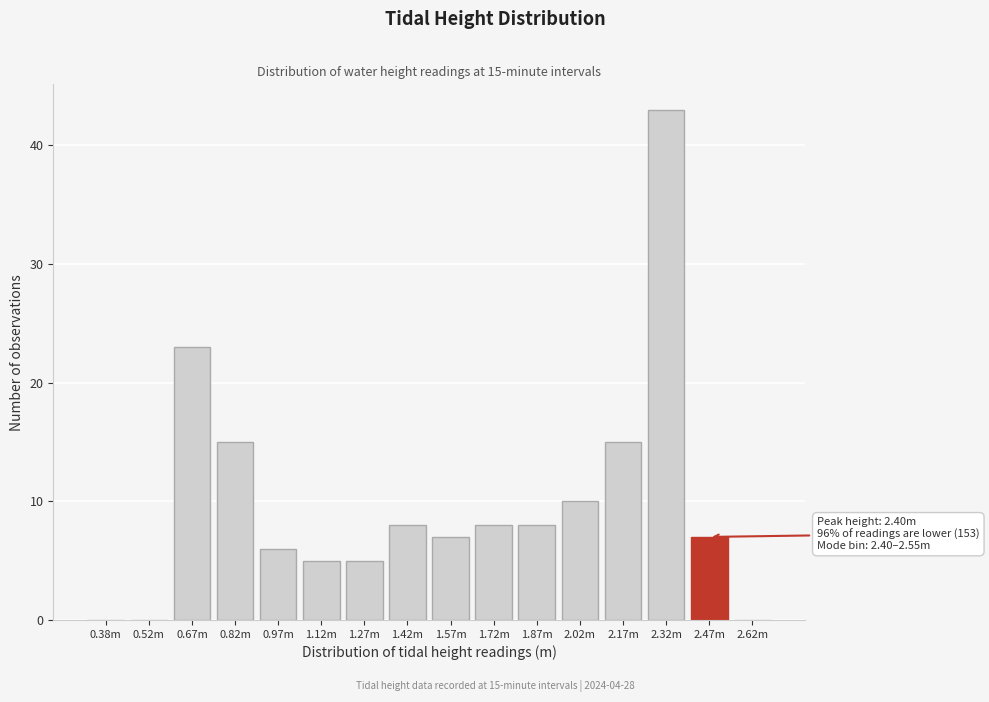

Reading left to right, list all the values displayed in this chart.

0.38m=0	0.52m=0	0.67m=23	0.82m=15	0.97m=6	1.12m=5	1.27m=5	1.42m=8	1.57m=7	1.72m=8	1.87m=8	2.02m=10	2.17m=15	2.32m=43	2.47m=7	2.62m=0